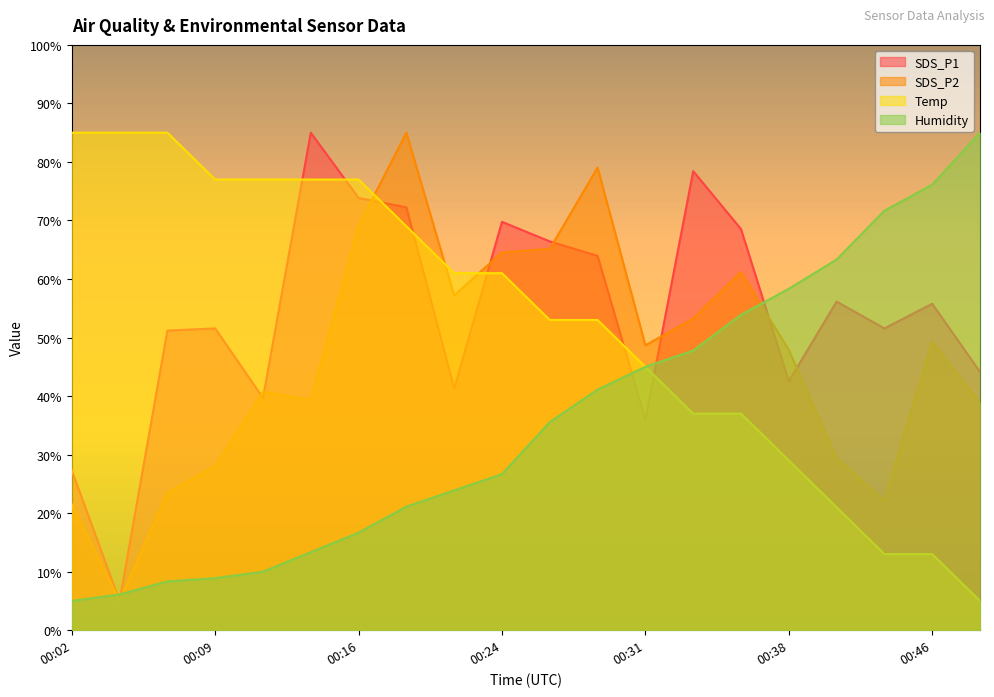

True or false: Humidity has more than 2 interior local peaks.

False